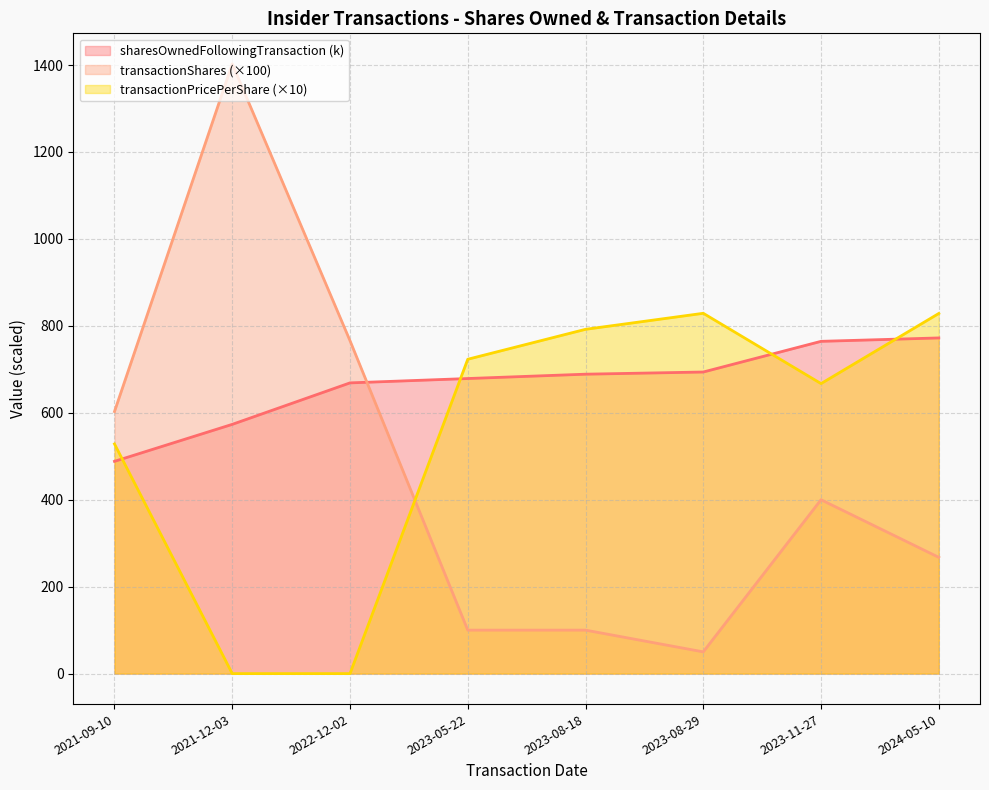

How many times do transactionPricePerShare and sharesOwnedFollowingTransaction cross each other?

4